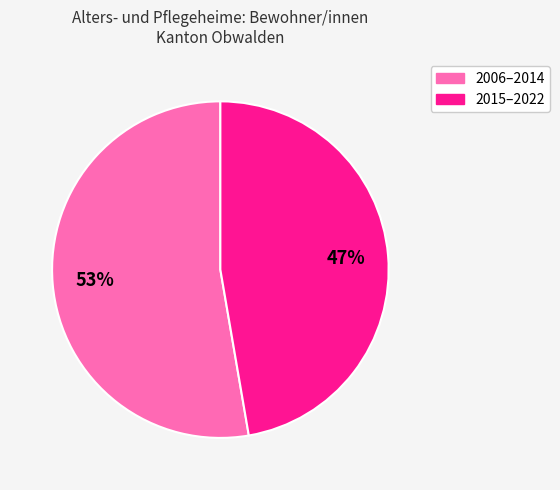

Is there a majority slice in this chart?

Yes